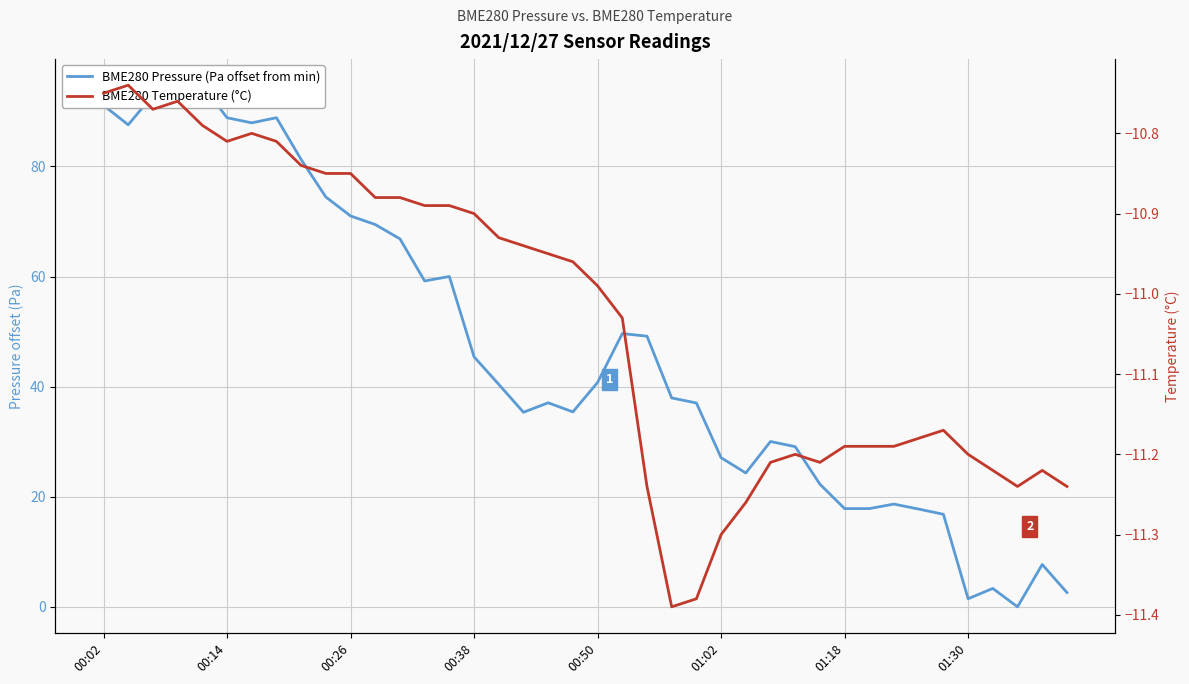

What are all the series names shown in the legend?

BME280 Pressure (Pa offset from min), BME280 Temperature (°C)